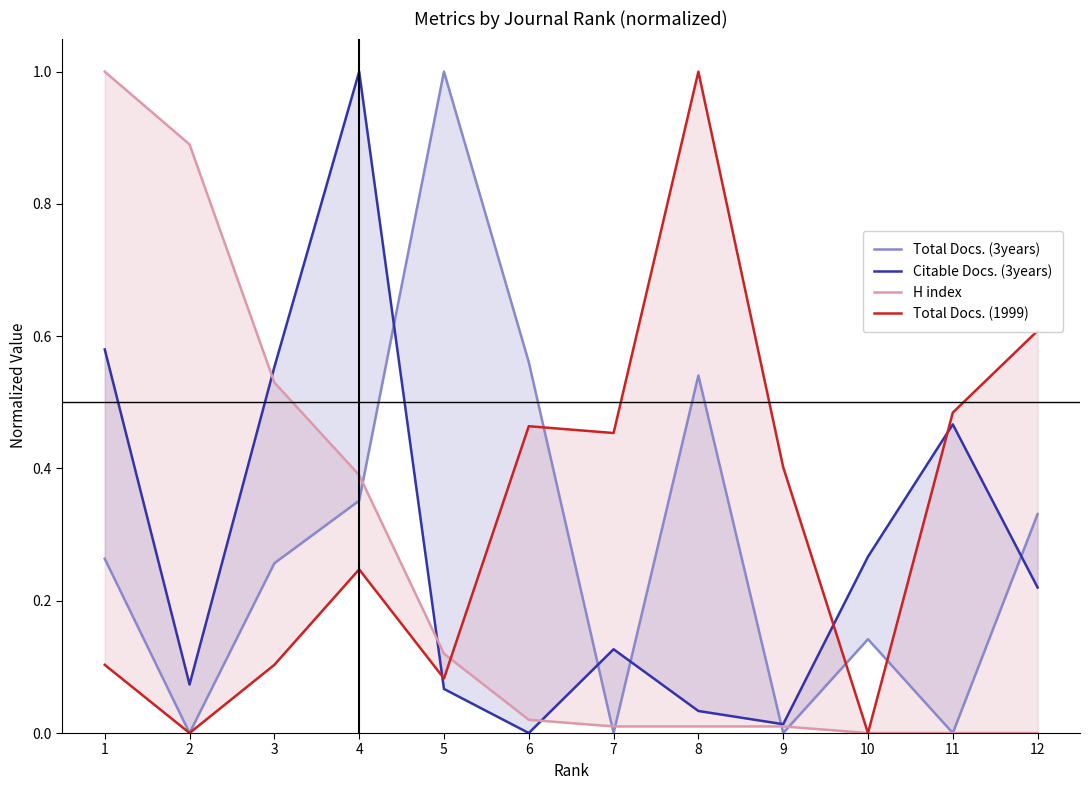

What is the total value across all series at 12?

1.2